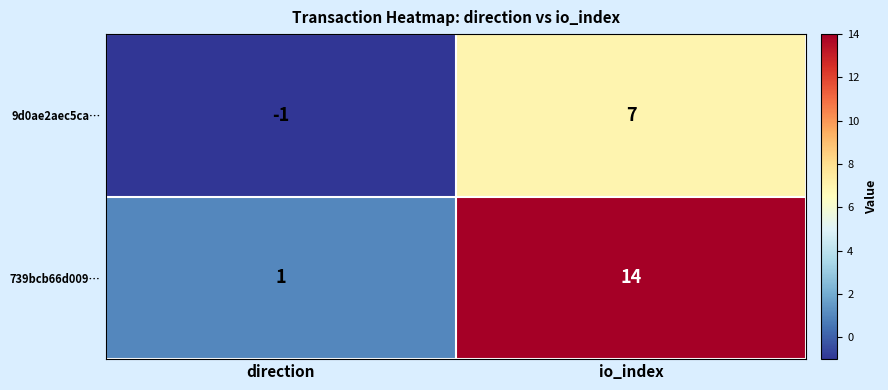

What is the difference between the 9d0ae2aec5ca… values at direction and io_index?

8